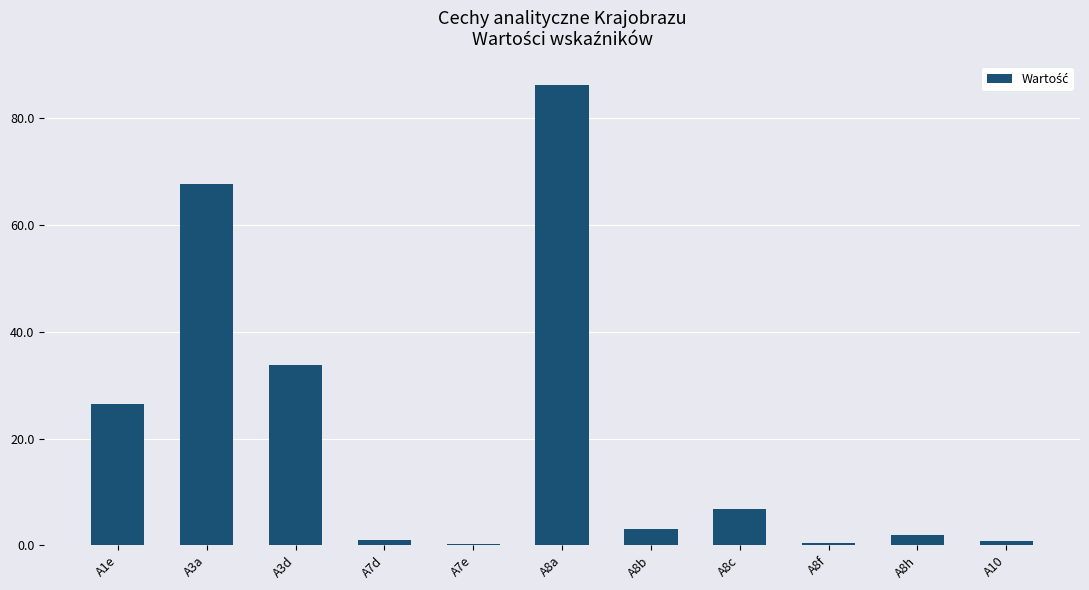

How many data points are above 3?

6